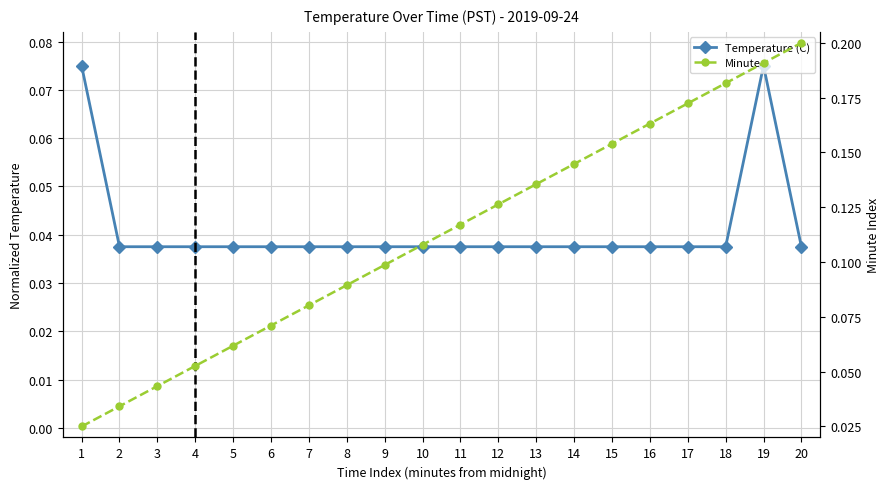

At which category is the sum across all series the highest?

19